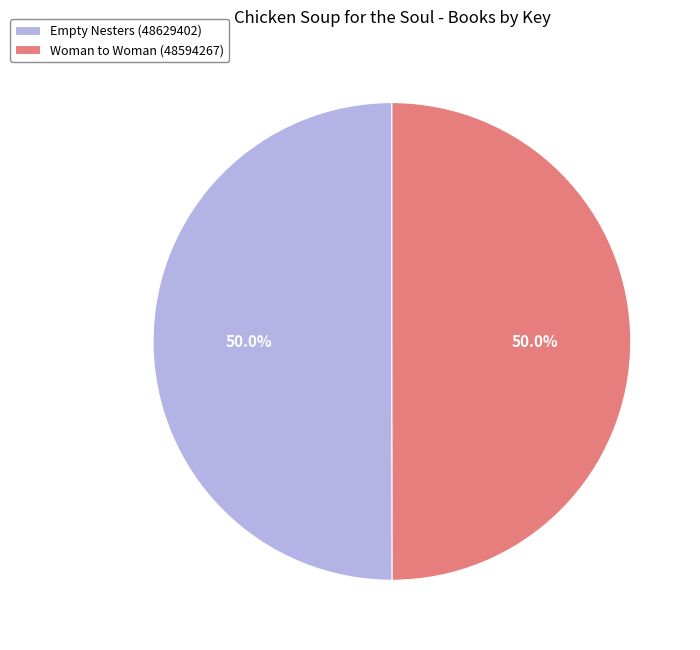

To the nearest percent, what is the combined percentage of Empty Nesters (48629402) and Woman to Woman (48594267)?

100%